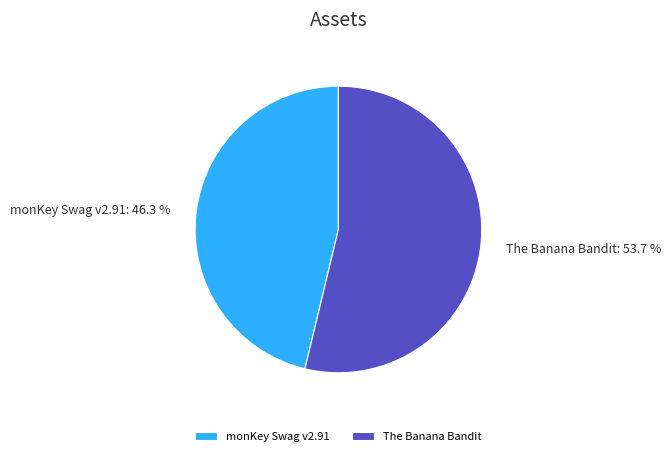

To the nearest percent, what is the combined percentage of The Banana Bandit and monKey Swag v2.91?

100%